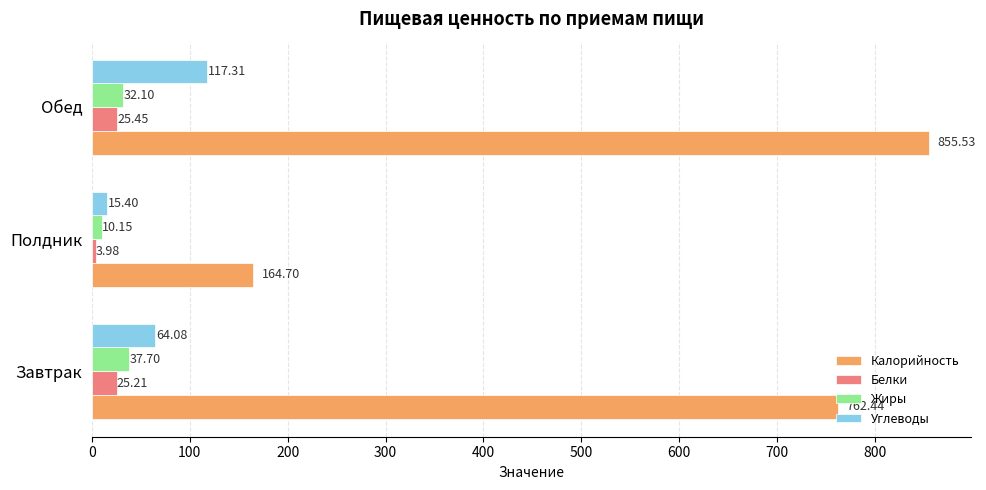

Which series has the largest range (max minus min)?

Калорийность